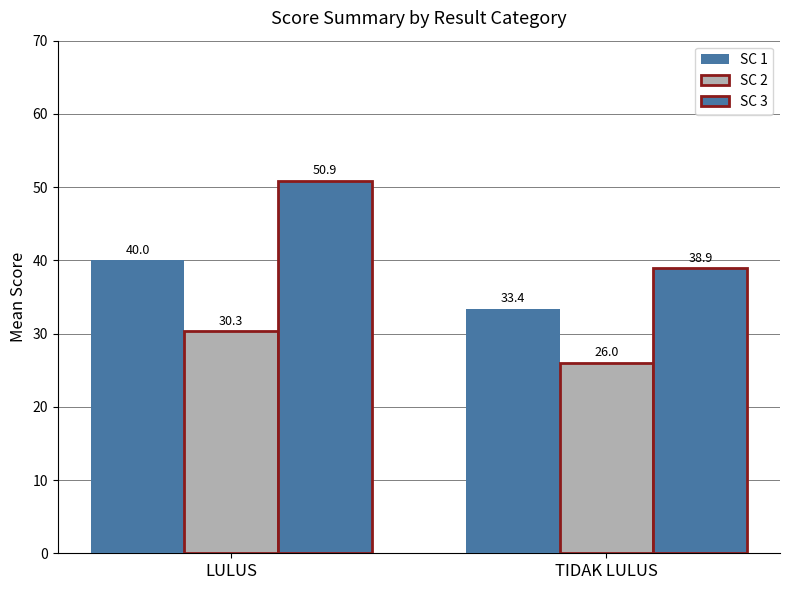

Which series has the largest total across all categories?

SC 3